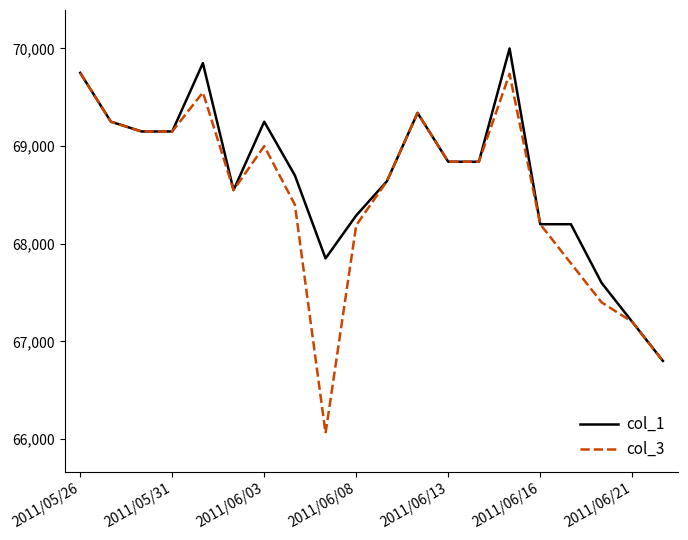

Rank the series by their maximum value, from highest to lowest.

col_1, col_3